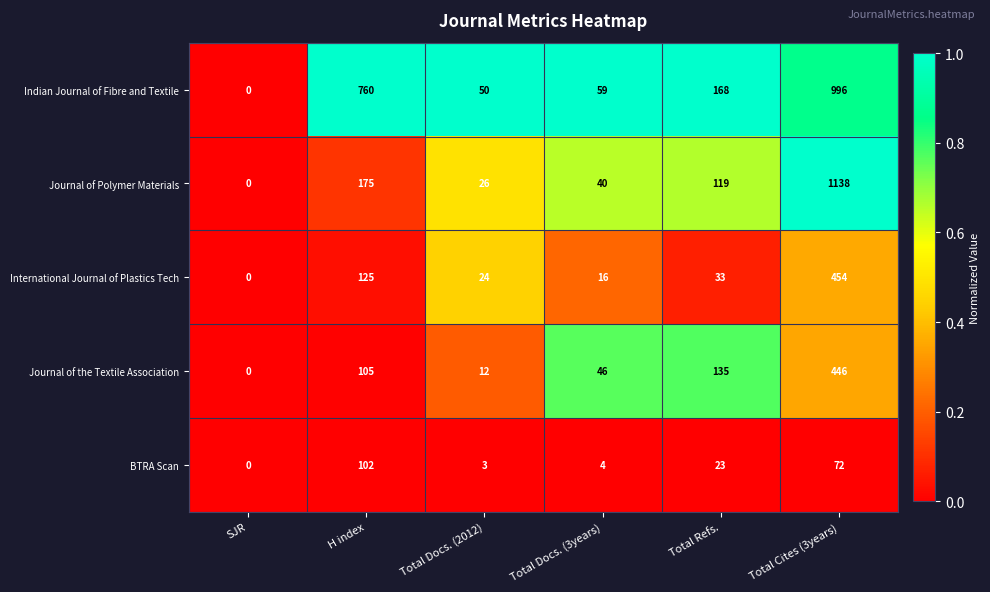

How many categories are shown in the chart?

6